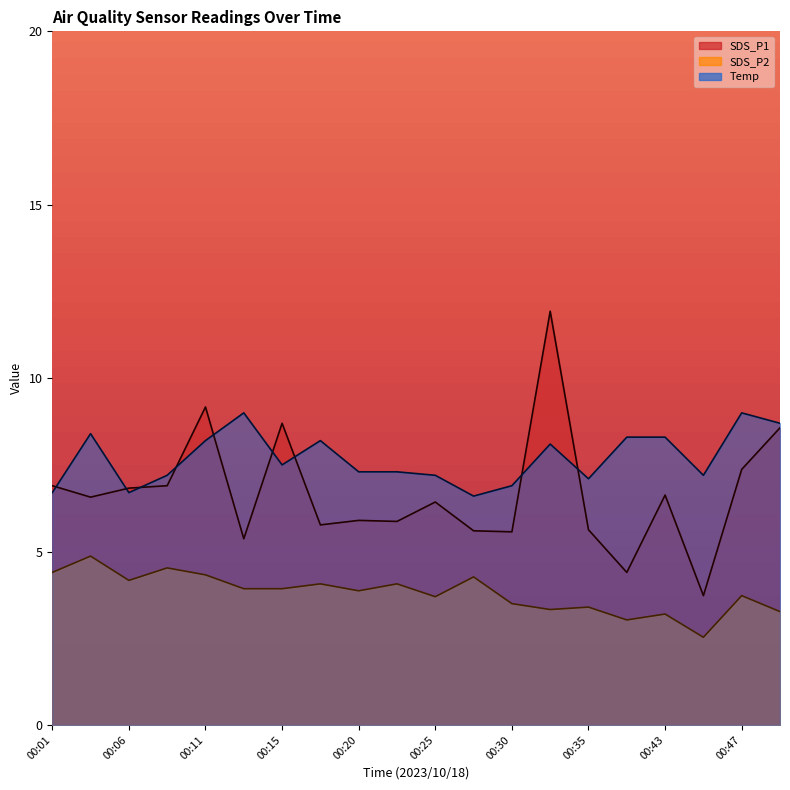

Rank the categories by Temp value from lowest to highest.

00:28, 00:01, 00:06, 00:30, 00:35, 00:08, 00:25, 00:45, 00:20, 00:23, 00:15, 00:33, 00:11, 00:18, 00:37, 00:43, 00:03, 00:50, 00:13, 00:47